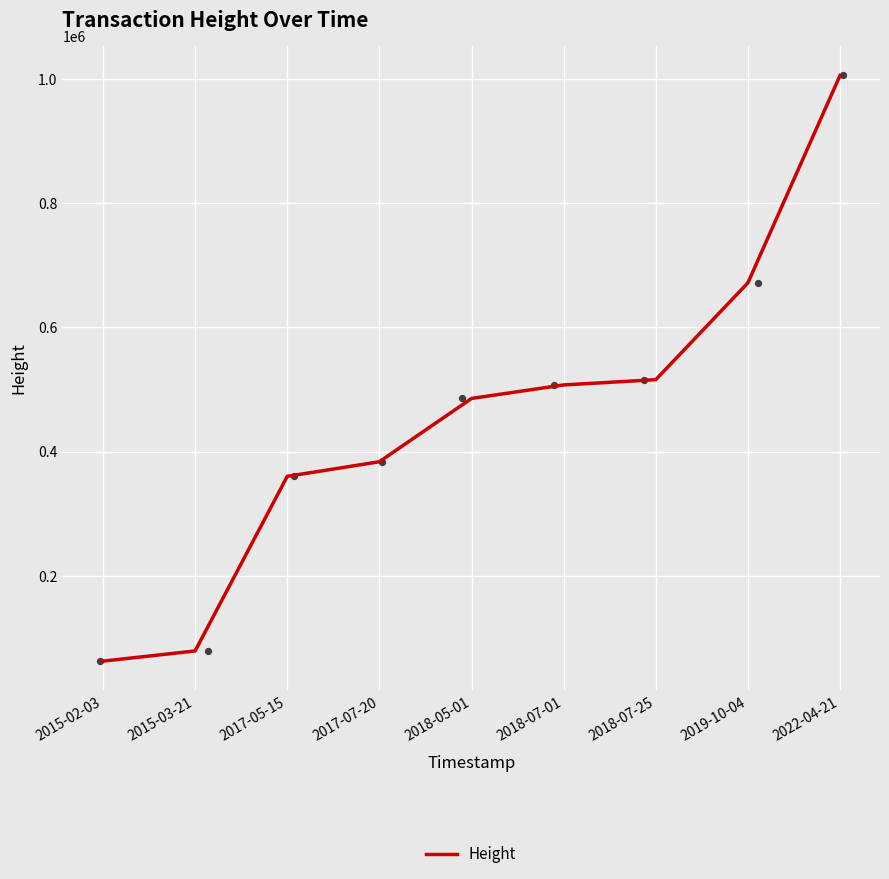

Between 2017-05-15 and 2018-07-01, which is larger?

2018-07-01